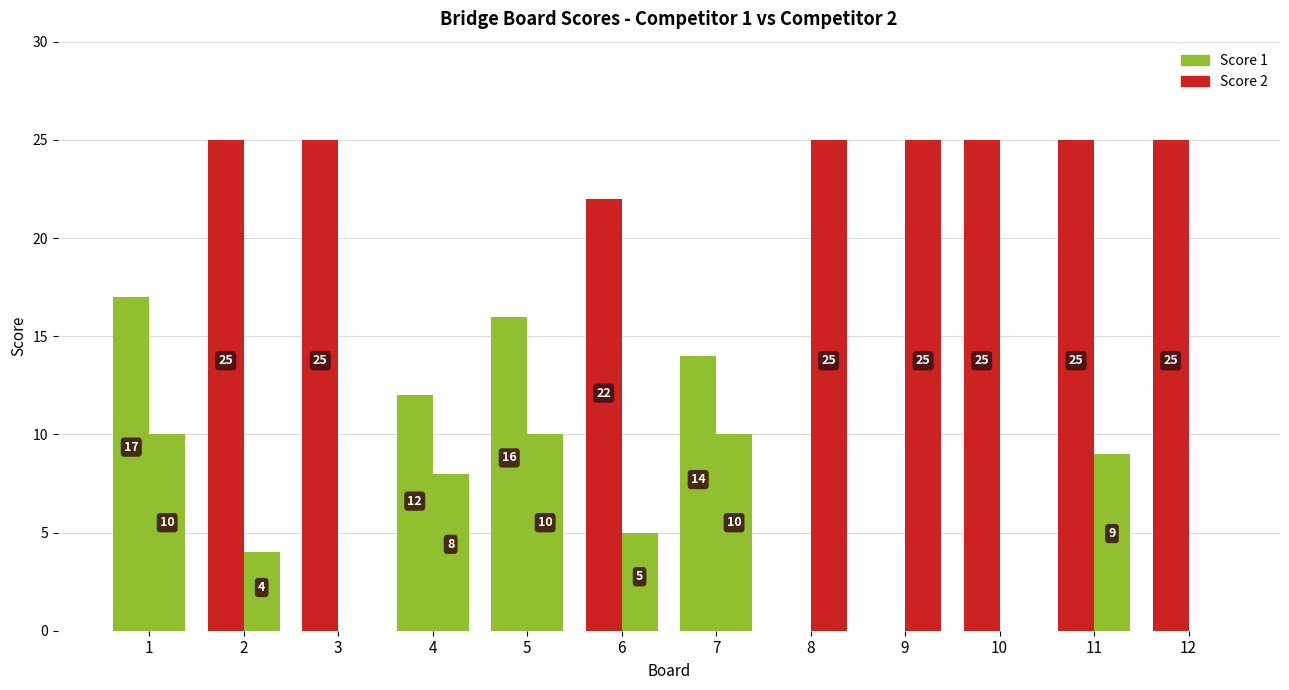

True or false: Score 2 has a value of 1 at 2.

False